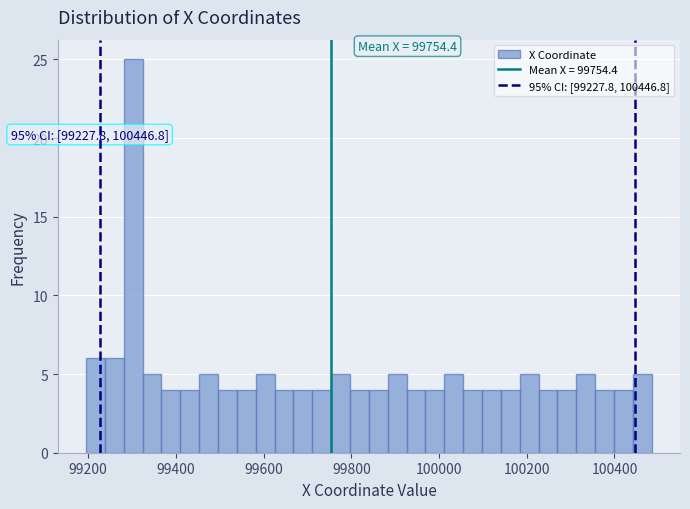

Around what value on the x-axis is the tallest bar? Give the approximate position of its centre, as read against the axis.

99300